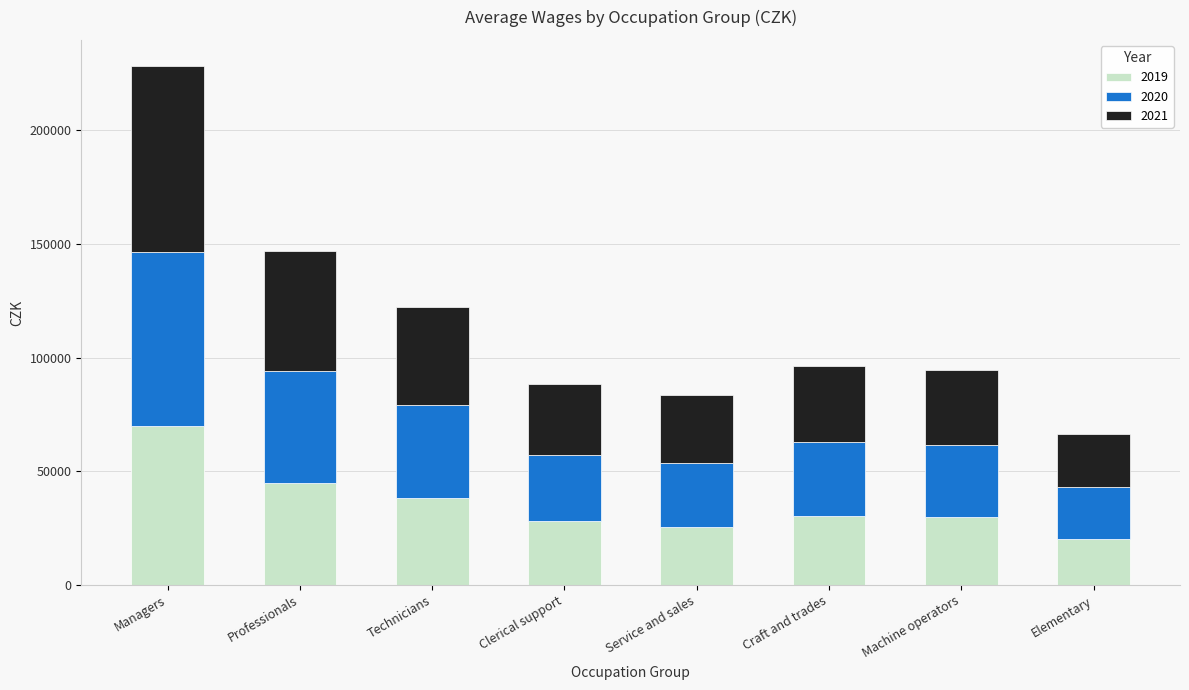

What is the difference between the maximum and minimum values in the 2019 series?

49472